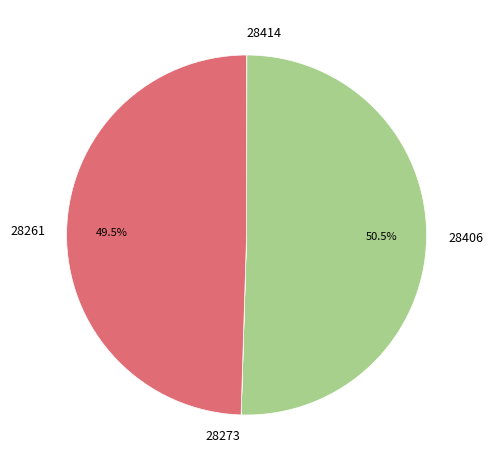

Which slice represents more than half of the pie?

28406